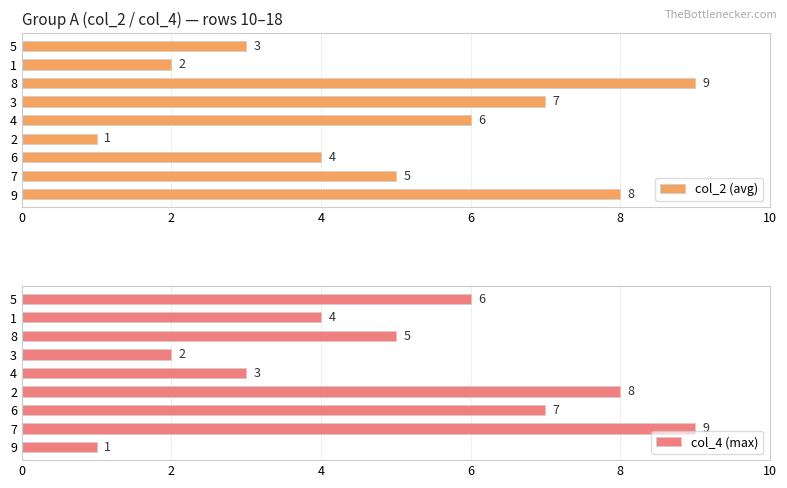

How many bars are there in total?

18